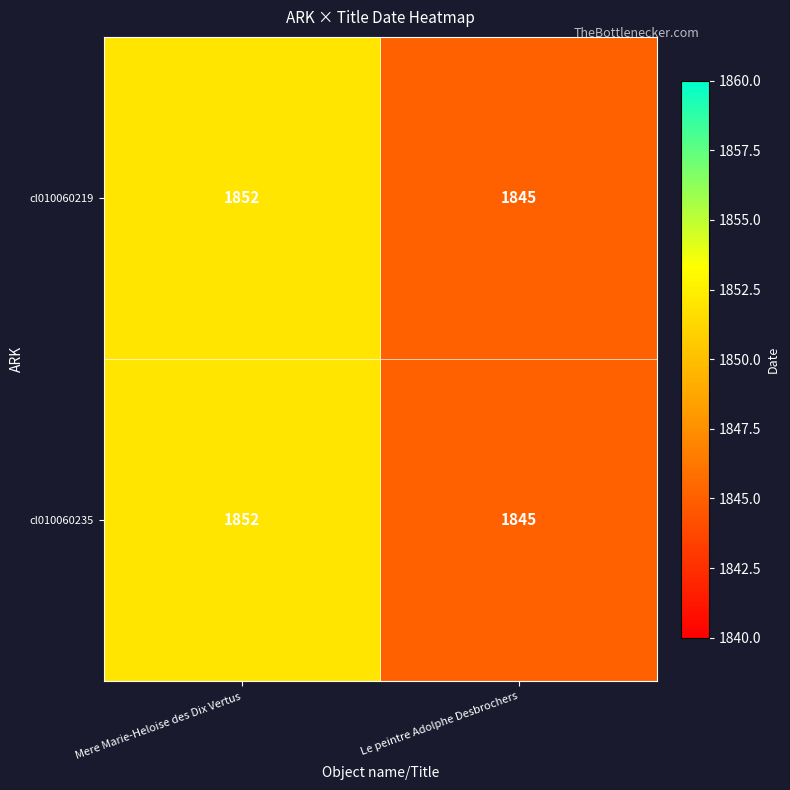

Rank the categories by cl010060219 value from highest to lowest.

Mere Marie-Heloise des Dix Vertus, Le peintre Adolphe Desbrochers